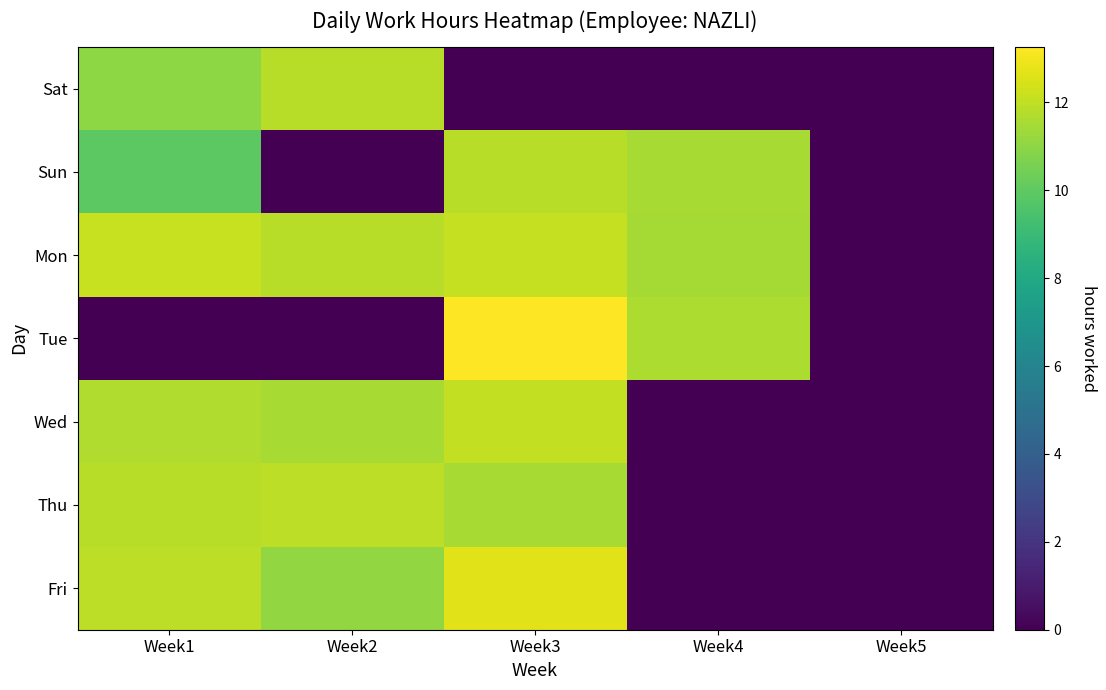

At Week3, list the series in order from smallest to largest.

Sat, Thu, Sun, Wed, Mon, Fri, Tue